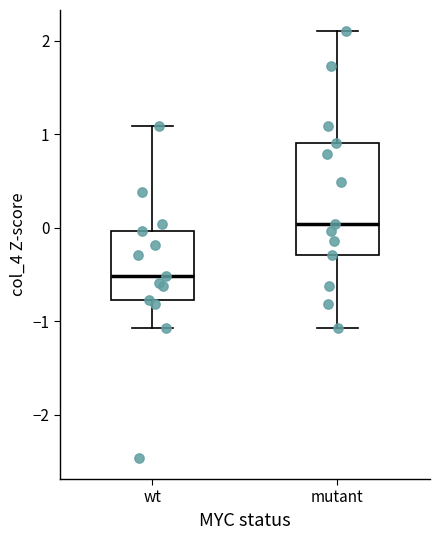

Reading left to right, read every box against the y-axis: the position of its median line, the range the box covers, and the ends of its whiskers. The values are not printed on the chart, so give them approximately, as read against the axis.

wt: median -0.5, box -0.8 to 0.0, whiskers -1.1 to 1.1
mutant: median 0.0, box -0.3 to 0.9, whiskers -1.1 to 2.1